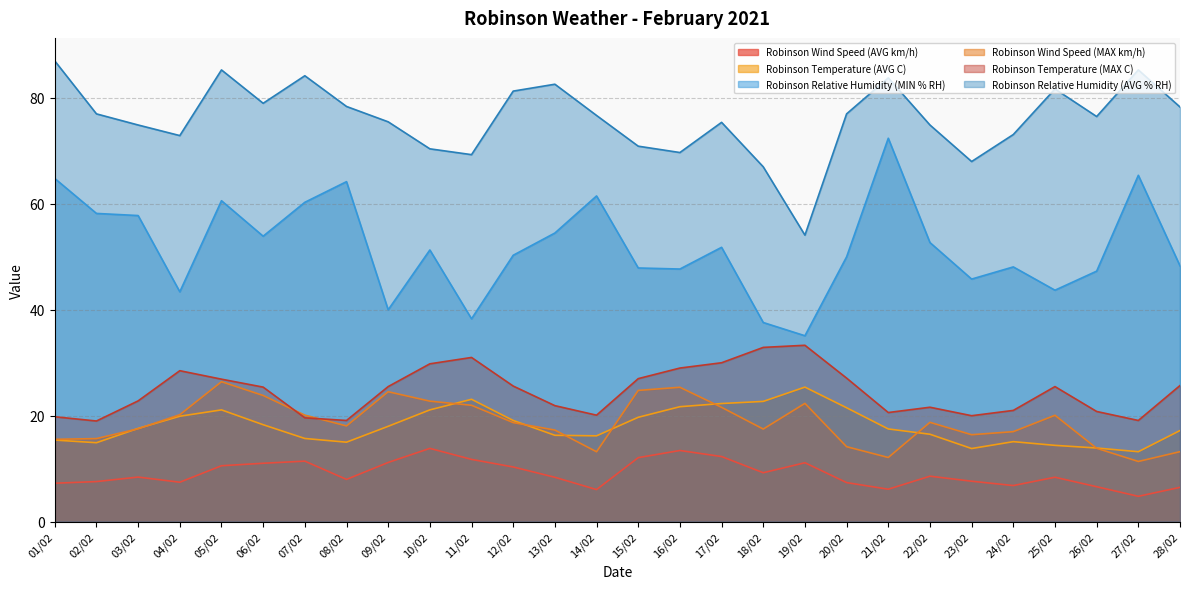

Reading left to right, what are all the values shown in this chart?

Robinson Wind Speed (AVG km/h): 01/02=7.2	02/02=7.6	03/02=8.4	04/02=7.4	05/02=10.6	06/02=11.0	07/02=11.4	08/02=8.0	09/02=11.2	10/02=13.8	11/02=11.8	12/02=10.3	13/02=8.4	14/02=6.0	15/02=12.1	16/02=13.4	17/02=12.3	18/02=9.2	19/02=11.1	20/02=7.4	21/02=6.1	22/02=8.6	23/02=7.6	24/02=6.8	25/02=8.4	26/02=6.6	27/02=4.8	28/02=6.5
Robinson Temperature (AVG C): 01/02=15.4	02/02=14.9	03/02=17.6	04/02=19.9	05/02=21.1	06/02=18.3	07/02=15.7	08/02=15.0	09/02=18.0	10/02=21.1	11/02=23.1	12/02=19.1	13/02=16.3	14/02=16.2	15/02=19.7	16/02=21.7	17/02=22.3	18/02=22.7	19/02=25.4	20/02=21.5	21/02=17.5	22/02=16.5	23/02=13.8	24/02=15.1	25/02=14.4	26/02=13.9	27/02=13.2	28/02=17.2
Robinson Relative Humidity (MIN % RH): 01/02=64.8	02/02=58.2	03/02=57.8	04/02=43.4	05/02=60.6	06/02=53.9	07/02=60.3	08/02=64.2	09/02=40.0	10/02=51.3	11/02=38.3	12/02=50.3	13/02=54.5	14/02=61.5	15/02=47.9	16/02=47.7	17/02=51.8	18/02=37.6	19/02=35.1	20/02=50.0	21/02=72.4	22/02=52.7	23/02=45.8	24/02=48.1	25/02=43.7	26/02=47.3	27/02=65.4	28/02=48.3
Robinson Wind Speed (MAX km/h): 01/02=15.5	02/02=15.7	03/02=17.5	04/02=20.2	05/02=26.4	06/02=23.8	07/02=20.1	08/02=18.1	09/02=24.5	10/02=22.8	11/02=22.0	12/02=18.7	13/02=17.3	14/02=13.2	15/02=24.8	16/02=25.4	17/02=21.6	18/02=17.5	19/02=22.3	20/02=14.2	21/02=12.1	22/02=18.8	23/02=16.4	24/02=17.0	25/02=20.1	26/02=13.8	27/02=11.4	28/02=13.2
Robinson Temperature (MAX C): 01/02=19.8	02/02=19.0	03/02=22.8	04/02=28.5	05/02=26.9	06/02=25.4	07/02=19.6	08/02=19.1	09/02=25.5	10/02=29.8	11/02=31.0	12/02=25.6	13/02=21.9	14/02=20.1	15/02=27.0	16/02=29.0	17/02=30.0	18/02=32.9	19/02=33.3	20/02=27.1	21/02=20.6	22/02=21.6	23/02=20.0	24/02=21.0	25/02=25.5	26/02=20.8	27/02=19.1	28/02=25.7
Robinson Relative Humidity (AVG % RH): 01/02=87.0	02/02=77.0	03/02=74.9	04/02=72.9	05/02=85.3	06/02=79.0	07/02=84.2	08/02=78.4	09/02=75.5	10/02=70.4	11/02=69.3	12/02=81.3	13/02=82.6	14/02=76.7	15/02=70.9	16/02=69.7	17/02=75.4	18/02=67.0	19/02=54.1	20/02=77.0	21/02=83.8	22/02=74.9	23/02=68.0	24/02=73.1	25/02=81.7	26/02=76.5	27/02=85.3	28/02=78.3